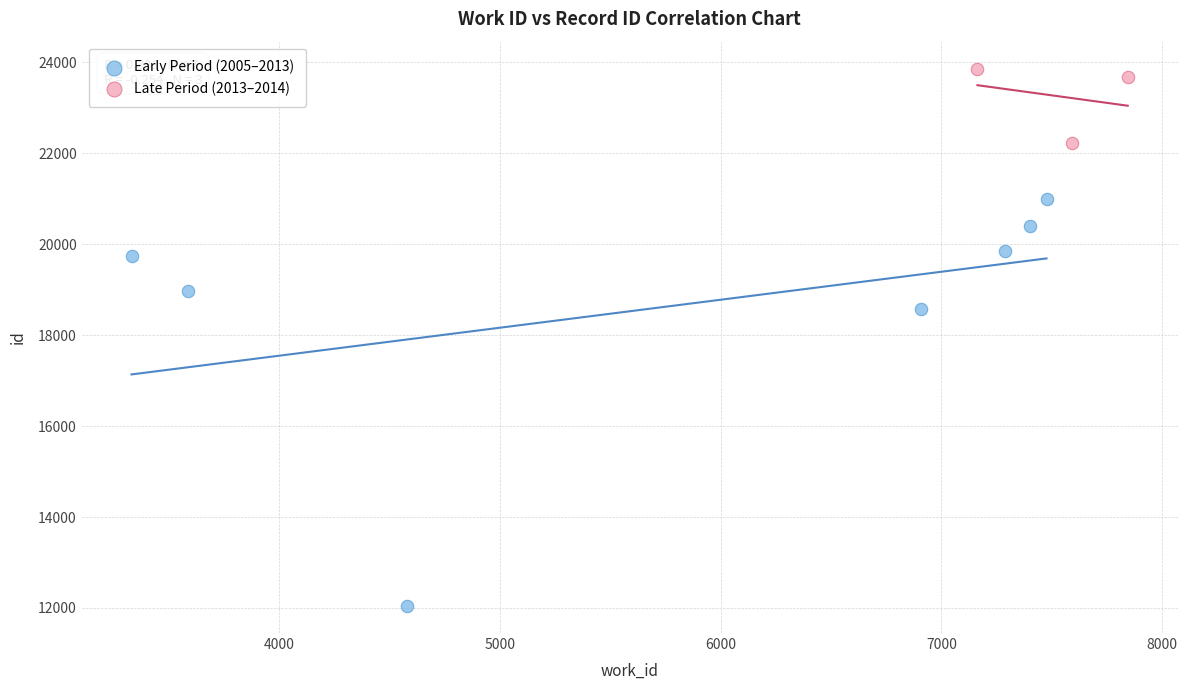

Which series reaches the maximum Y coordinate?

Late Period (2013–2014)